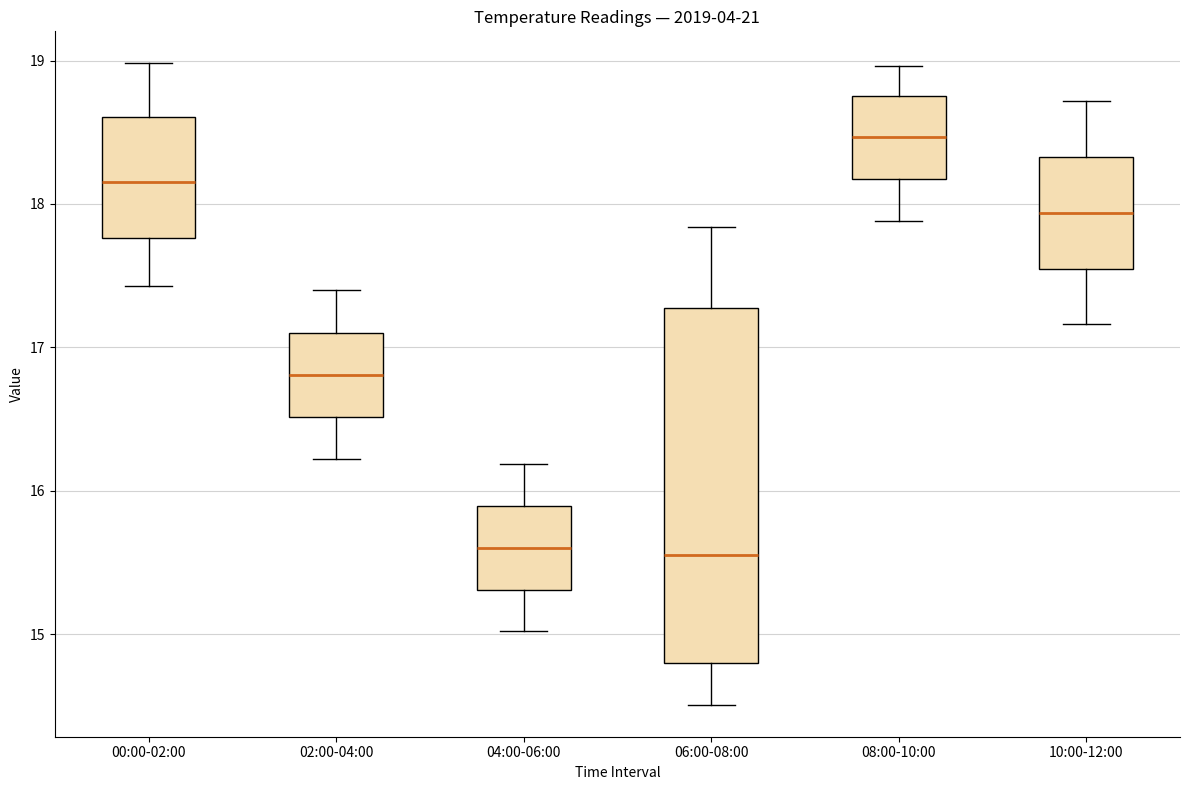

Reading left to right, transcribe this box plot: for each box, give where its median line is, the range the box spans, and where its two whiskers end, as read against the y-axis. The values are not printed on the chart, so give them approximately, as read against the axis.

00:00-02:00: median 18.2, box 17.8 to 18.6, whiskers 17.4 to 19.0
02:00-04:00: median 16.8, box 16.5 to 17.1, whiskers 16.2 to 17.4
04:00-06:00: median 15.6, box 15.3 to 15.9, whiskers 15.0 to 16.2
06:00-08:00: median 15.6, box 14.8 to 17.3, whiskers 14.5 to 17.8
08:00-10:00: median 18.5, box 18.2 to 18.8, whiskers 17.9 to 19.0
10:00-12:00: median 17.9, box 17.6 to 18.3, whiskers 17.2 to 18.7